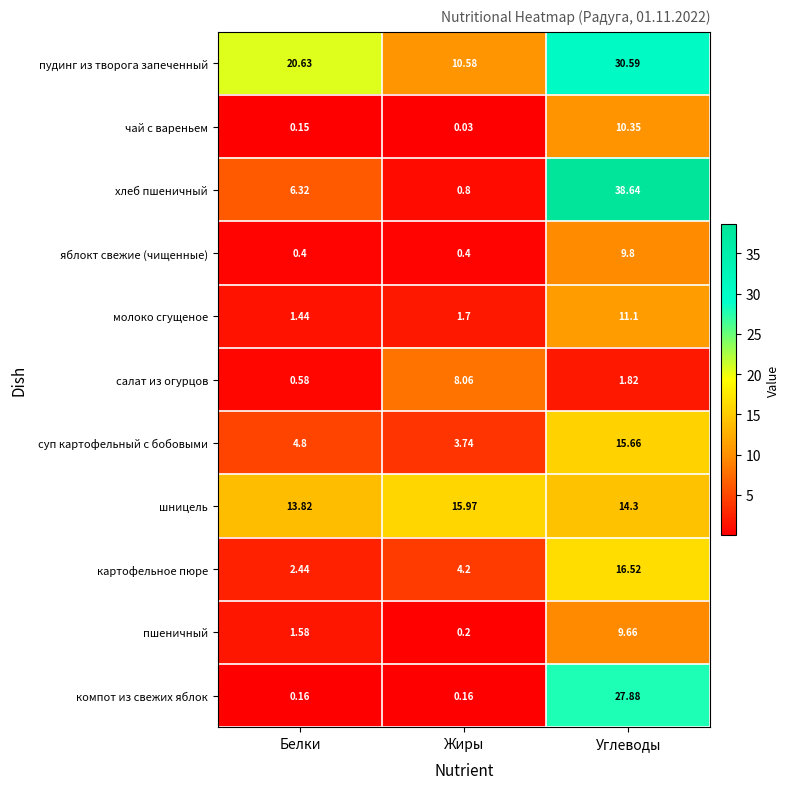

At which category does the chart reach its peak across all series?

Углеводы